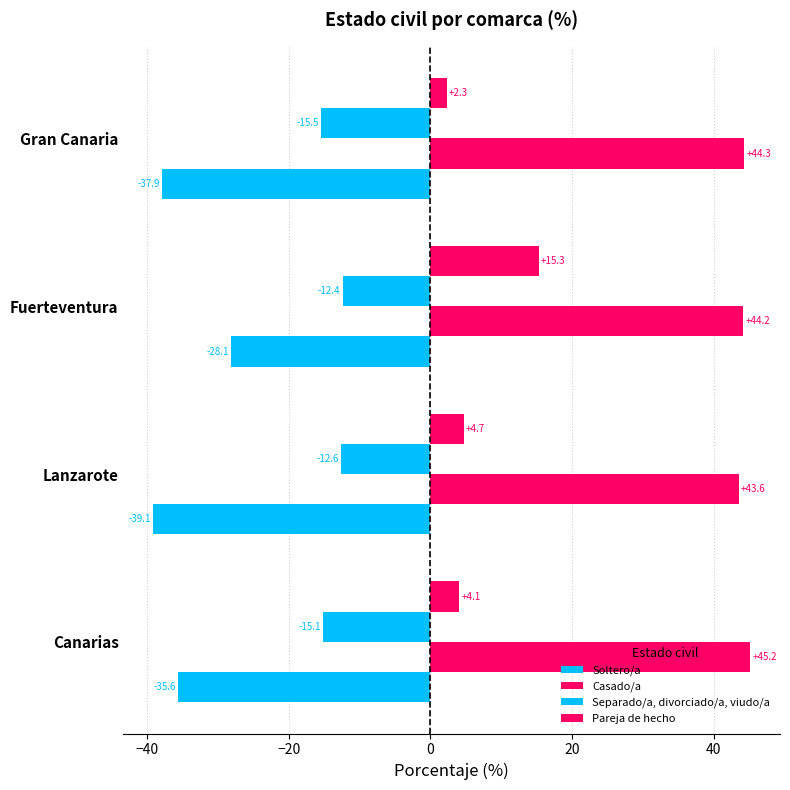

How many categories are shown in the chart?

4